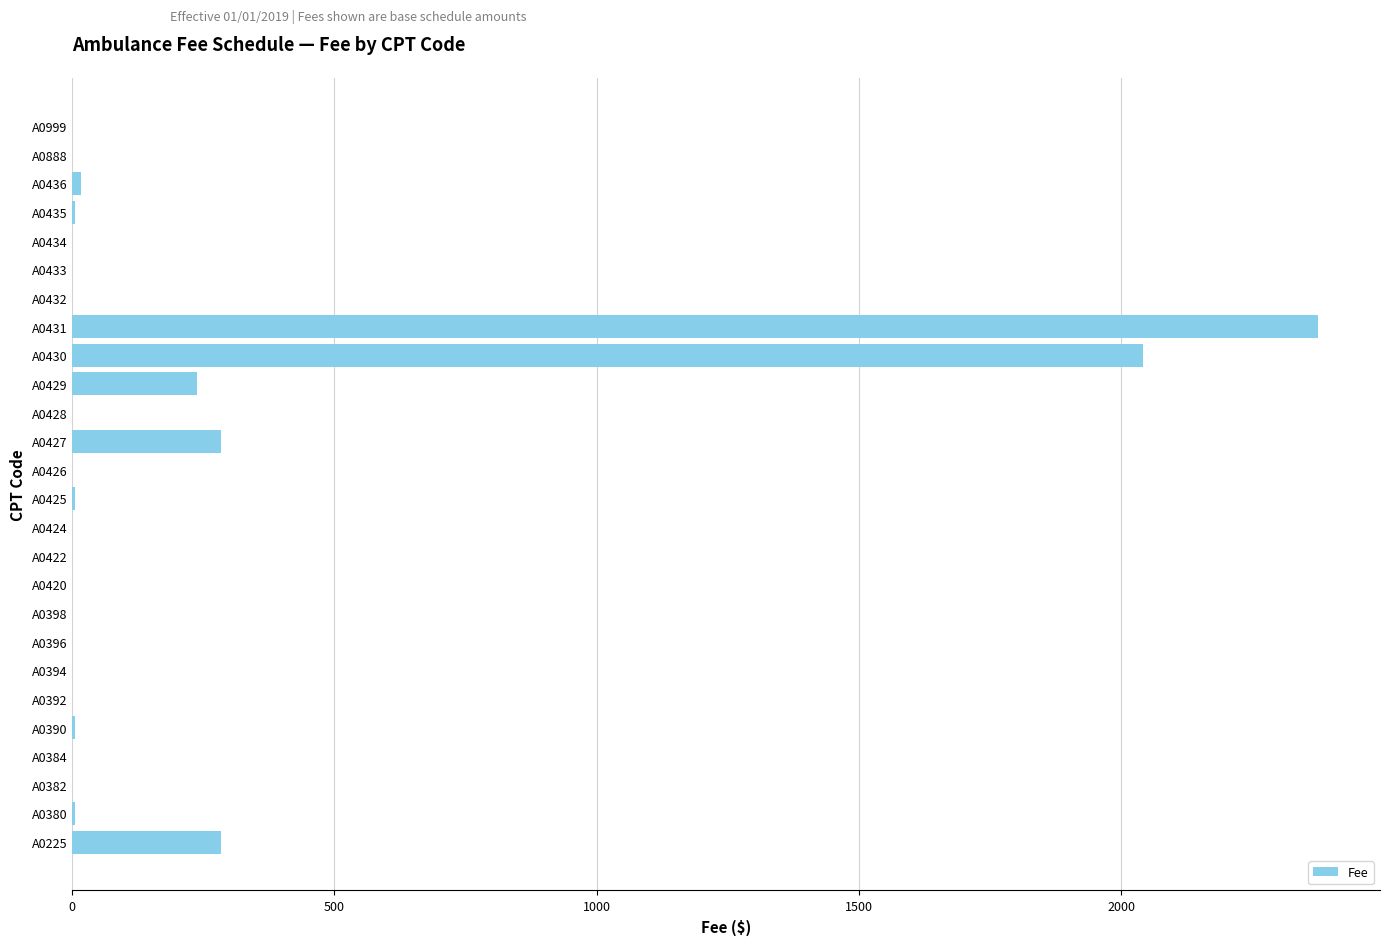

Count the number of data series in this chart.

1